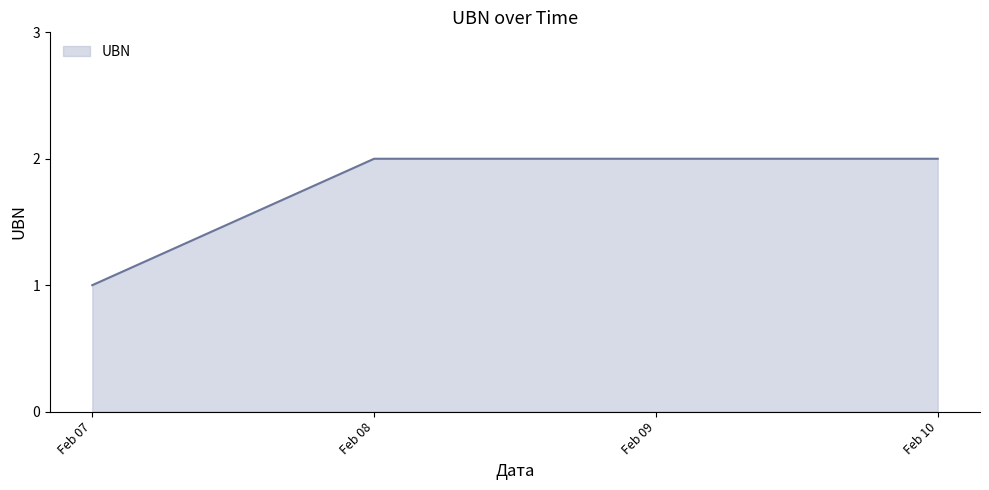

At which category does the chart reach its minimum across all series?

Feb 07